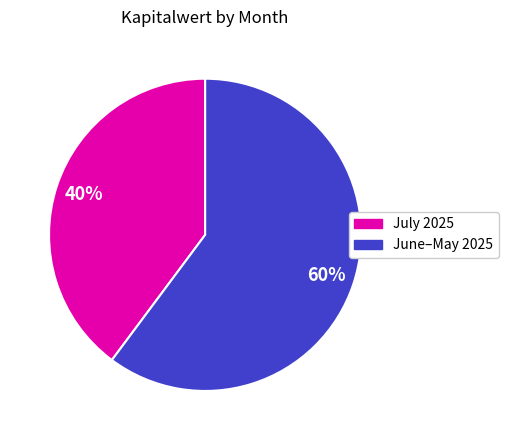

Is there a majority slice in this chart?

Yes